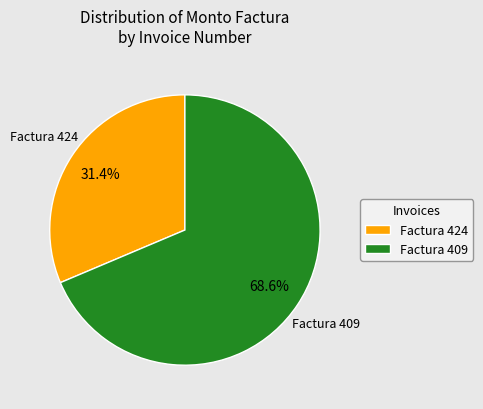

To the nearest percent, what portion does Factura 424 represent?

31%